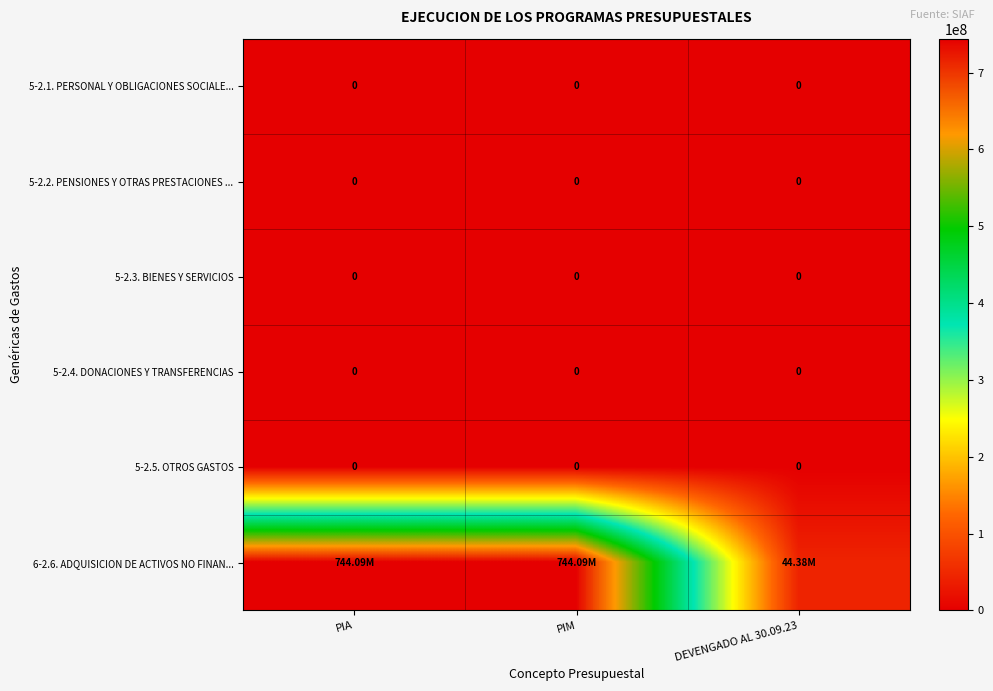

Which series has the largest total across all categories?

6-2.6. ADQUISICION DE ACTIVOS NO FINAN...